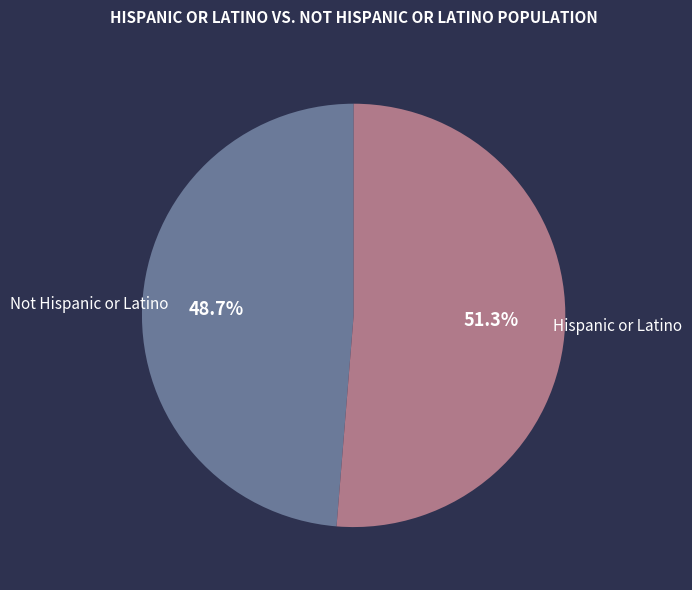

To the nearest percent, what is the average slice percentage?

50%